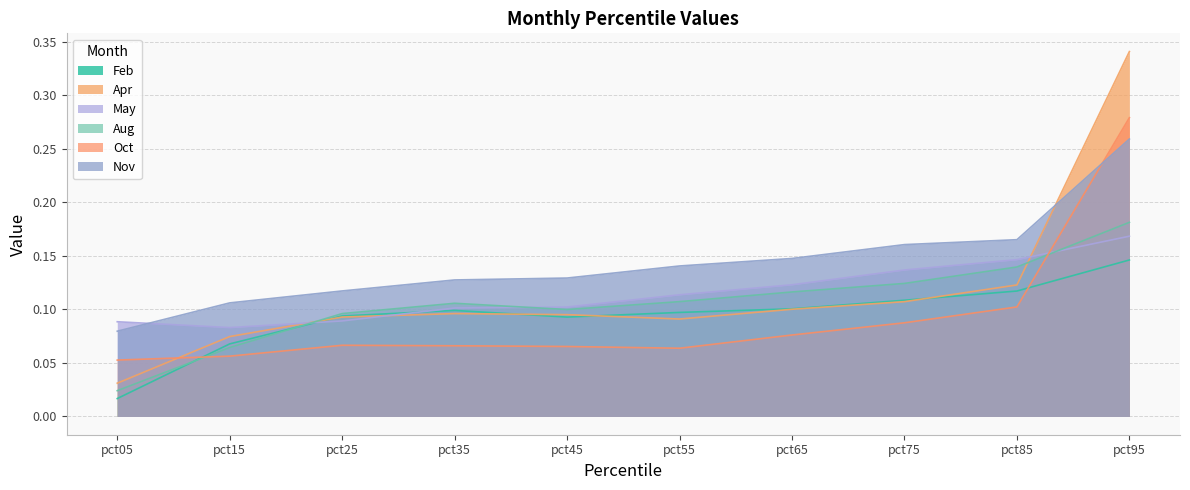

Which category has the highest value across all series?

pct95